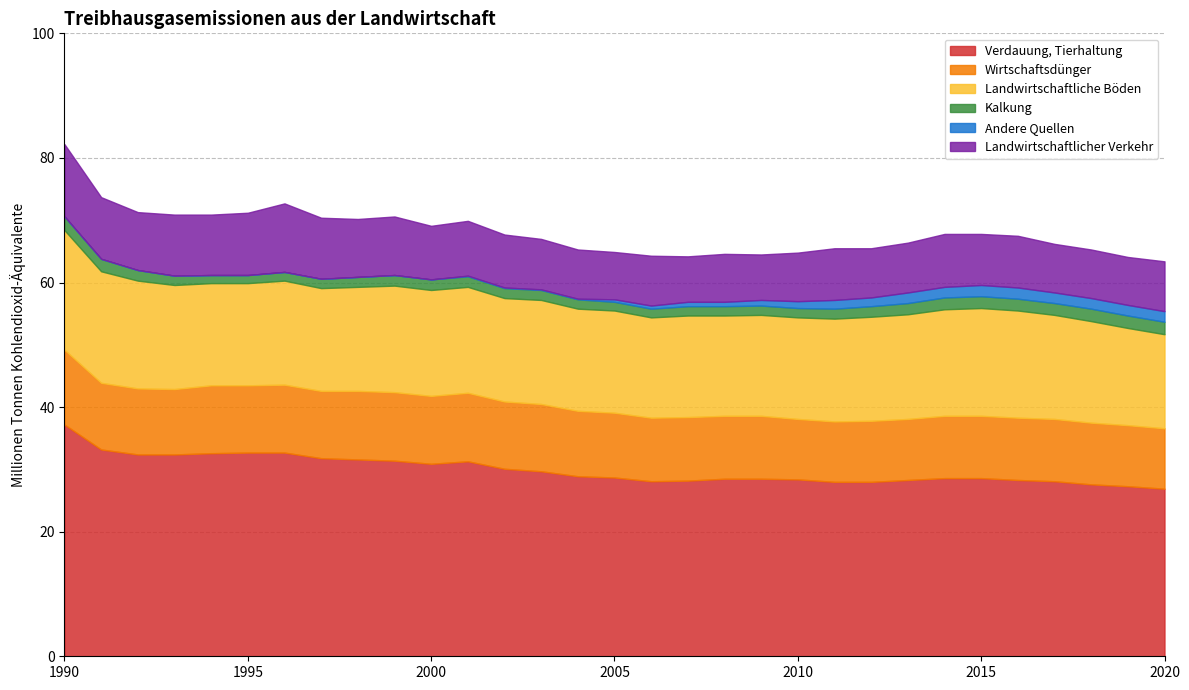

How many data points does each series have?

31